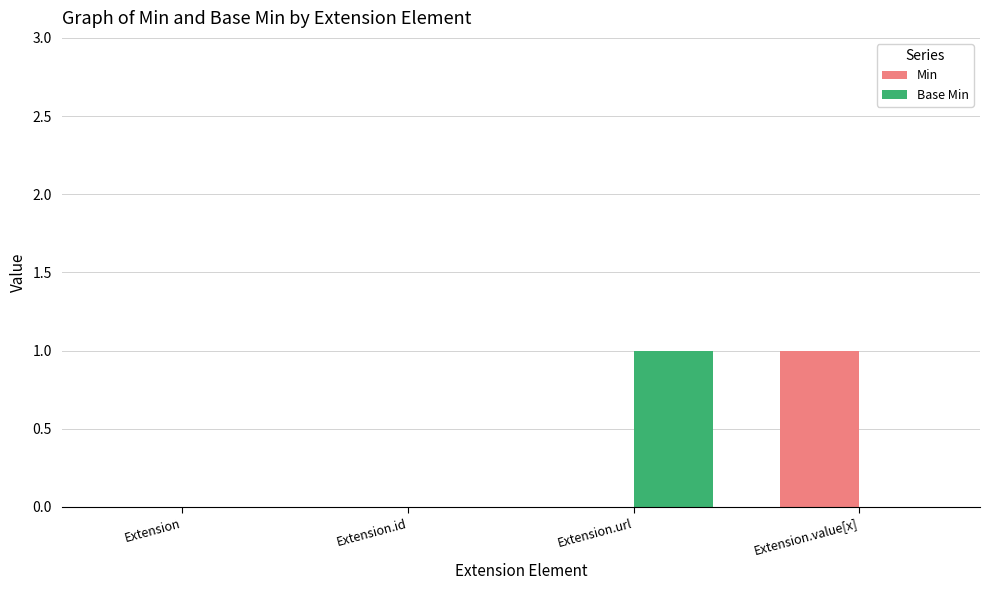

Reading left to right, what are all the values shown in this chart?

Min: Extension=0	Extension.id=0	Extension.url=0	Extension.value[x]=1
Base Min: Extension=0	Extension.id=0	Extension.url=1	Extension.value[x]=0